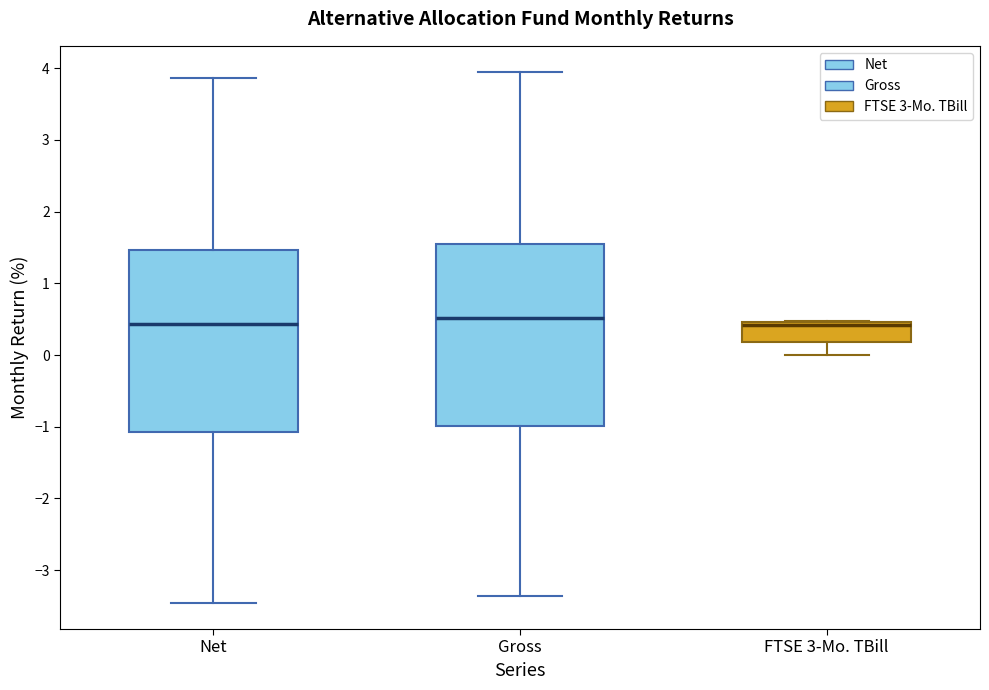

Reading left to right, transcribe this box plot: for each box, give where its median line is, the range the box spans, and where its two whiskers end, as read against the y-axis. The values are not printed on the chart, so give them approximately, as read against the axis.

Net: median 0.4, box -1.1 to 1.5, whiskers -3.4 to 3.9
Gross: median 0.5, box -1.0 to 1.6, whiskers -3.4 to 3.9
FTSE 3-Mo. TBill: median 0.4, box 0.2 to 0.5, whiskers 0.0 to 0.5